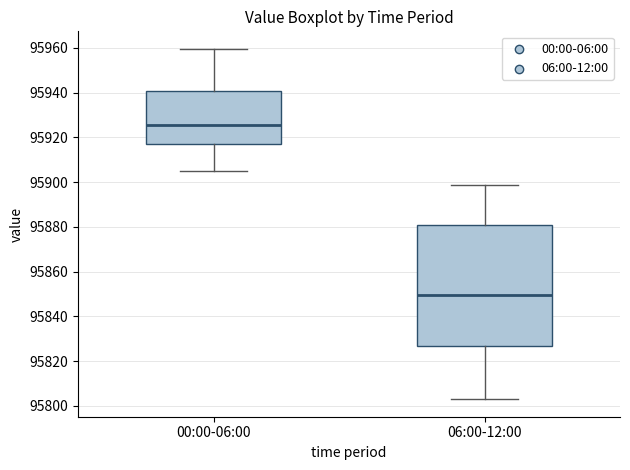

Reading left to right, read every box against the y-axis: the position of its median line, the range the box covers, and the ends of its whiskers. The values are not printed on the chart, so give them approximately, as read against the axis.

00:00-06:00: median 95926, box 95916 to 95940, whiskers 95904 to 95960
06:00-12:00: median 95850, box 95826 to 95880, whiskers 95804 to 95898